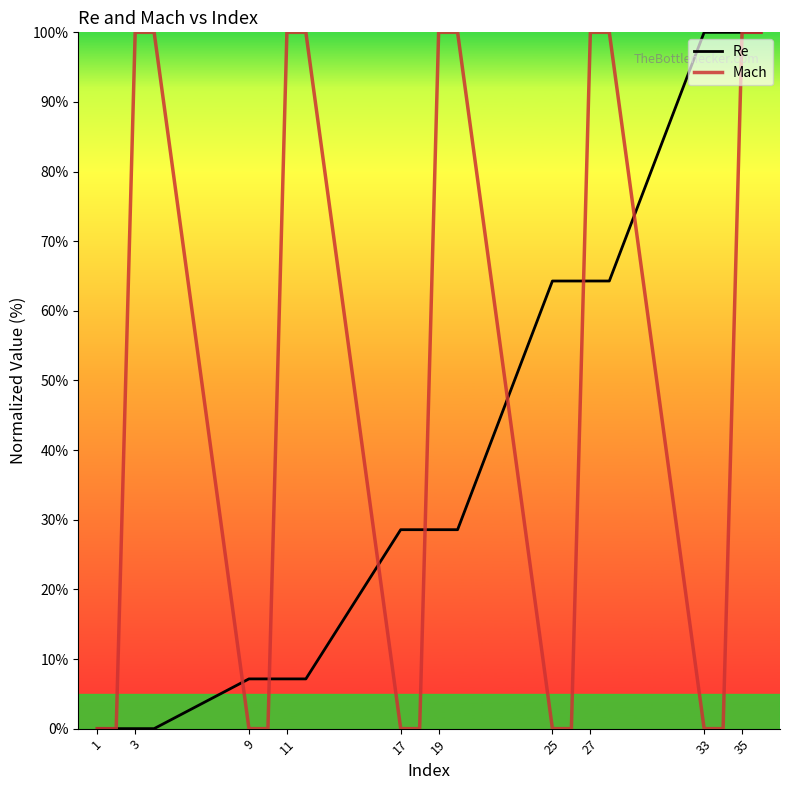

Which series has the largest total across all categories?

Mach